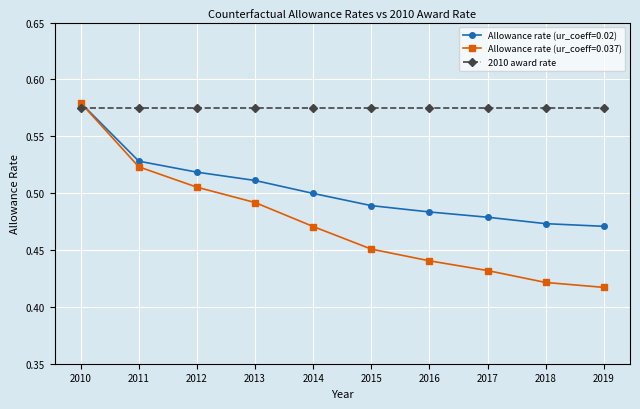

At which category does the chart reach its peak across all series?

2010